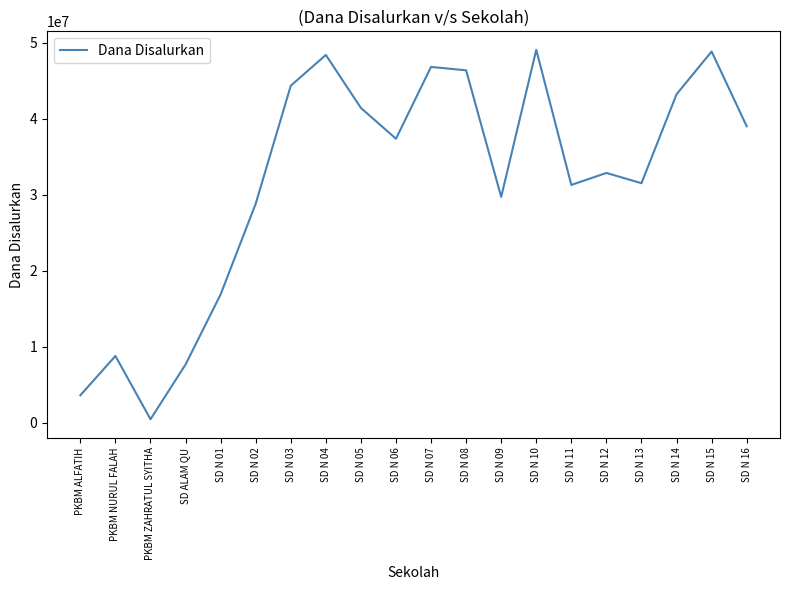

What is the minimum value shown in the chart?

450000